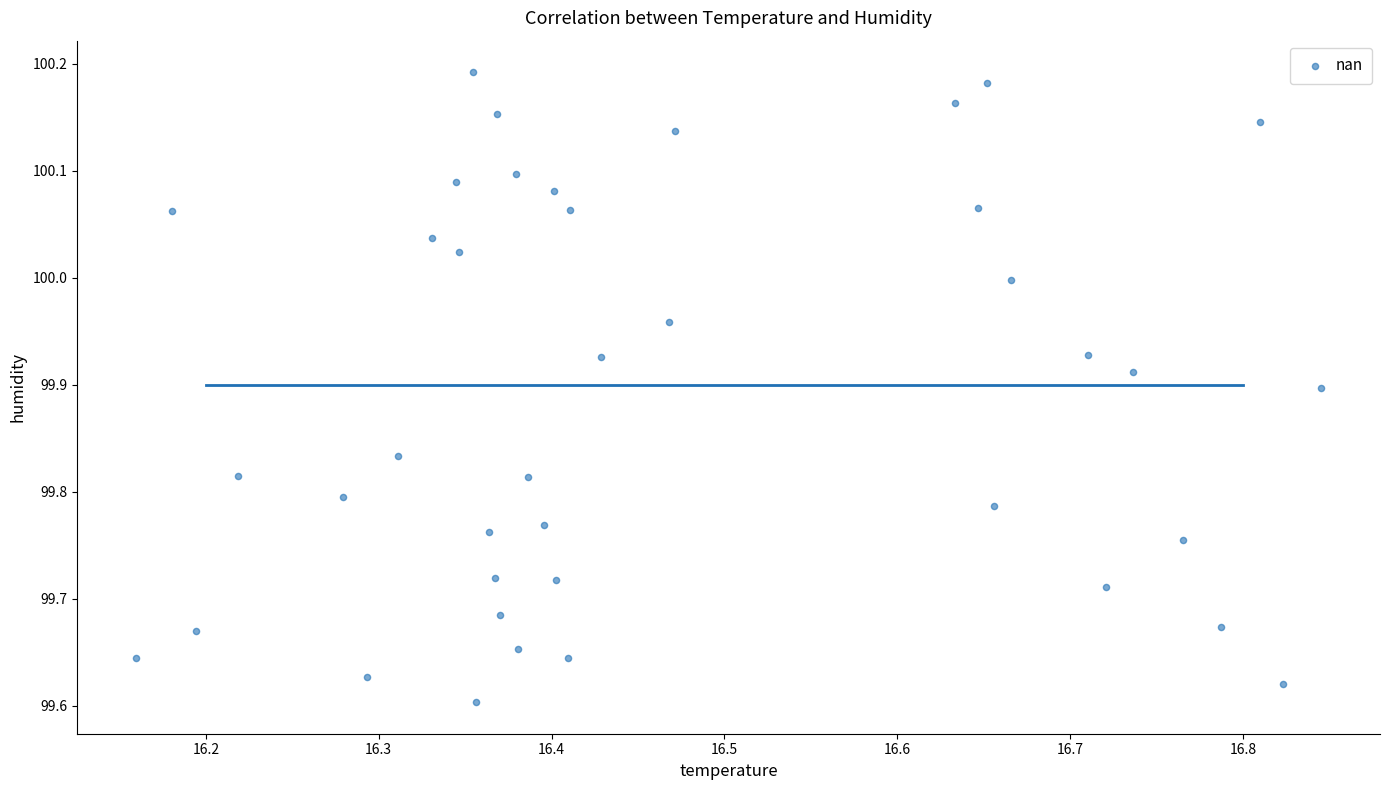

What is the range of Y values (max minus min)?

0.6